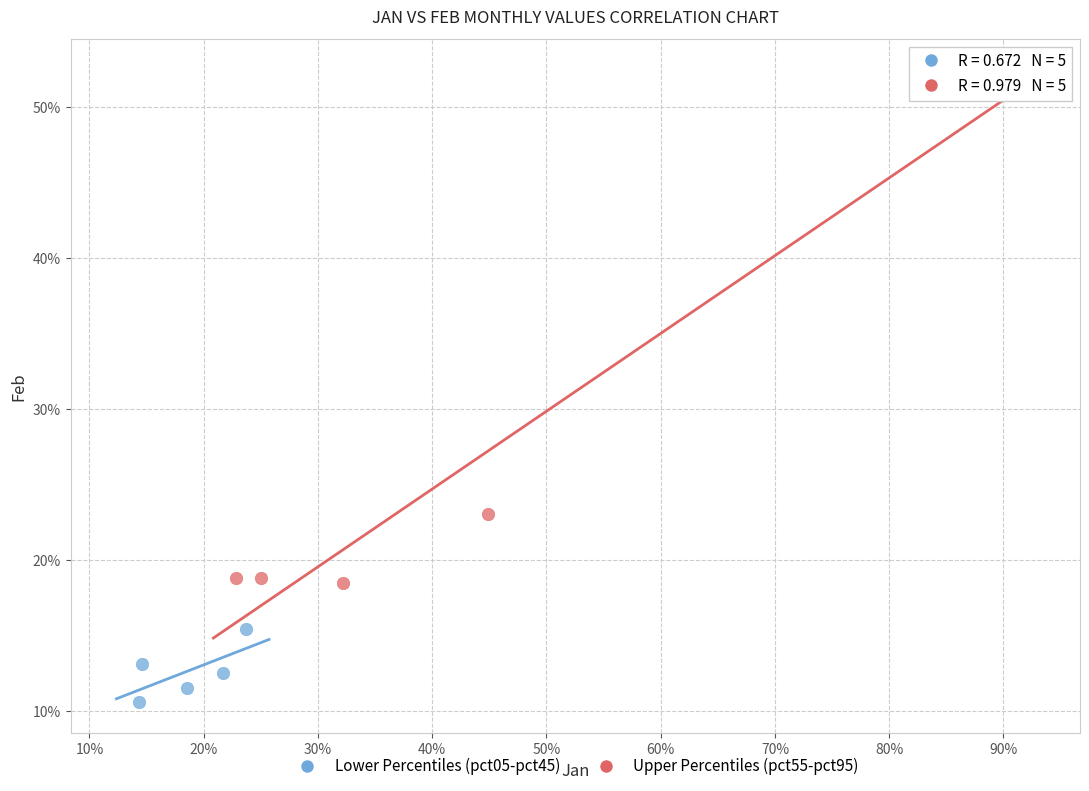

What are all the series names shown in the legend?

Lower Percentiles (pct05-pct45), Upper Percentiles (pct55-pct95)